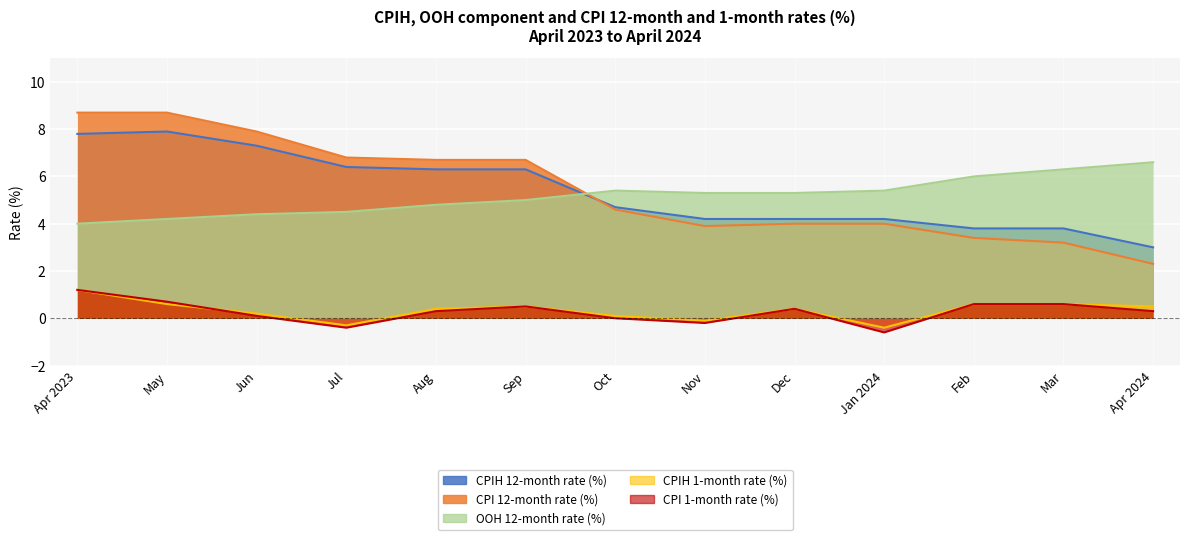

True or false: CPIH 12-month rate (%) has more than 1 points higher than both neighbors.

False